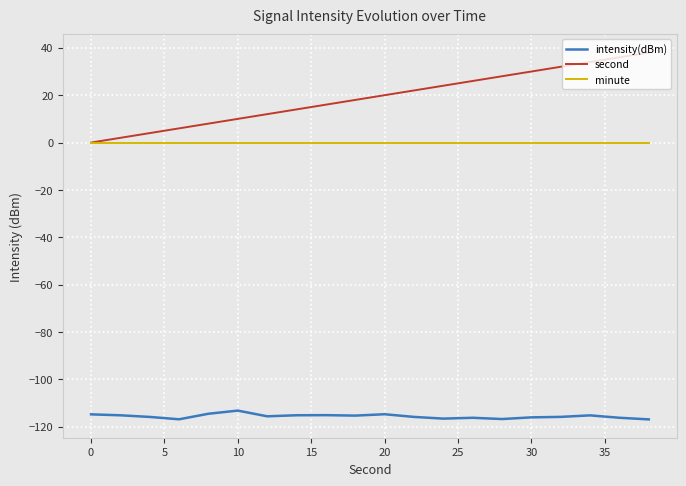

How many lines are shown in the chart?

3